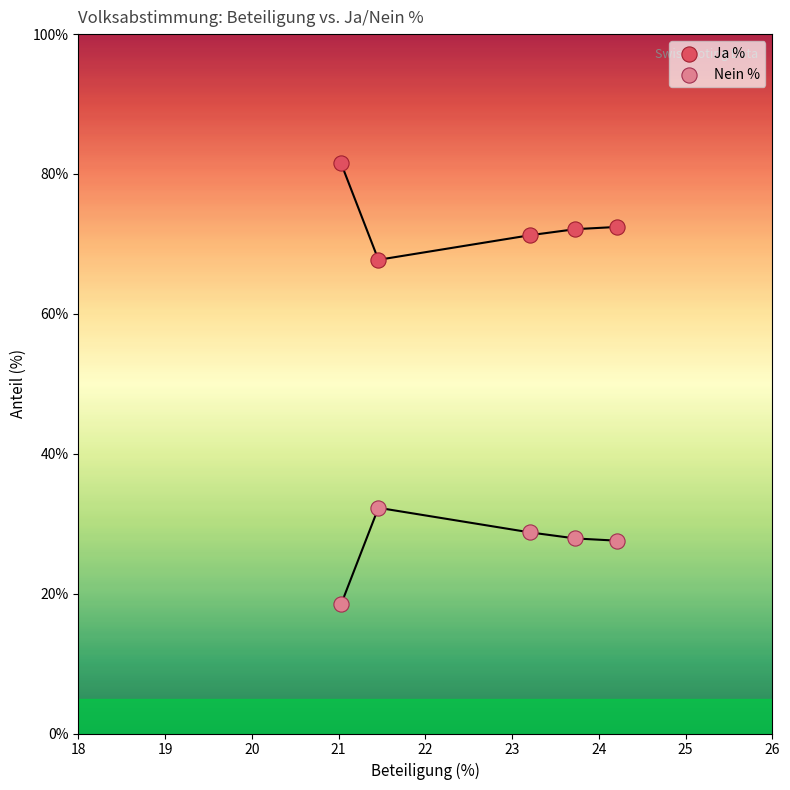

Across all data points, what is the average Y value?

50.0